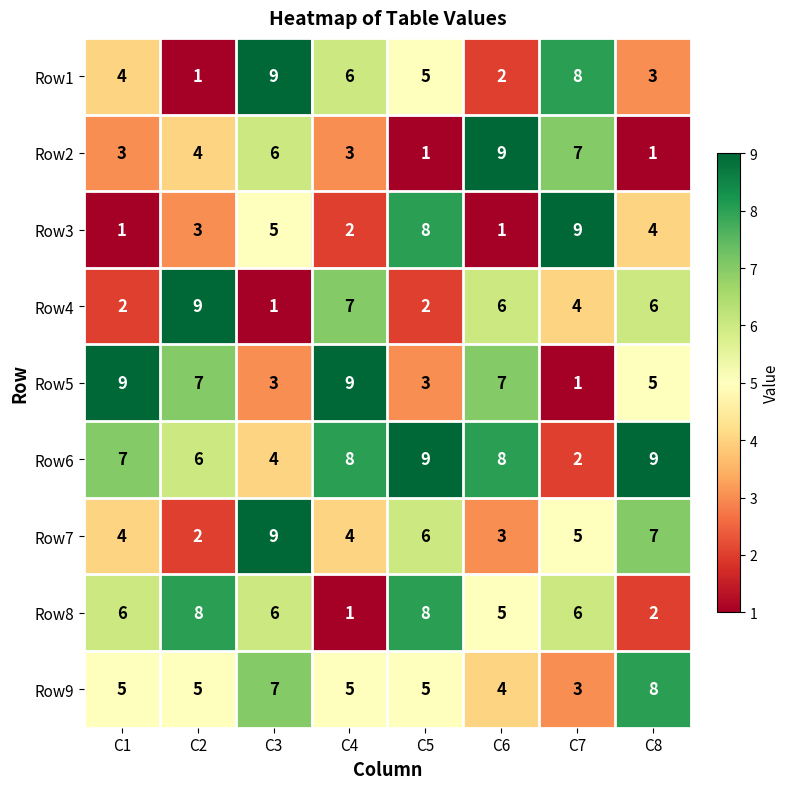

What is the maximum value for Row5?

9